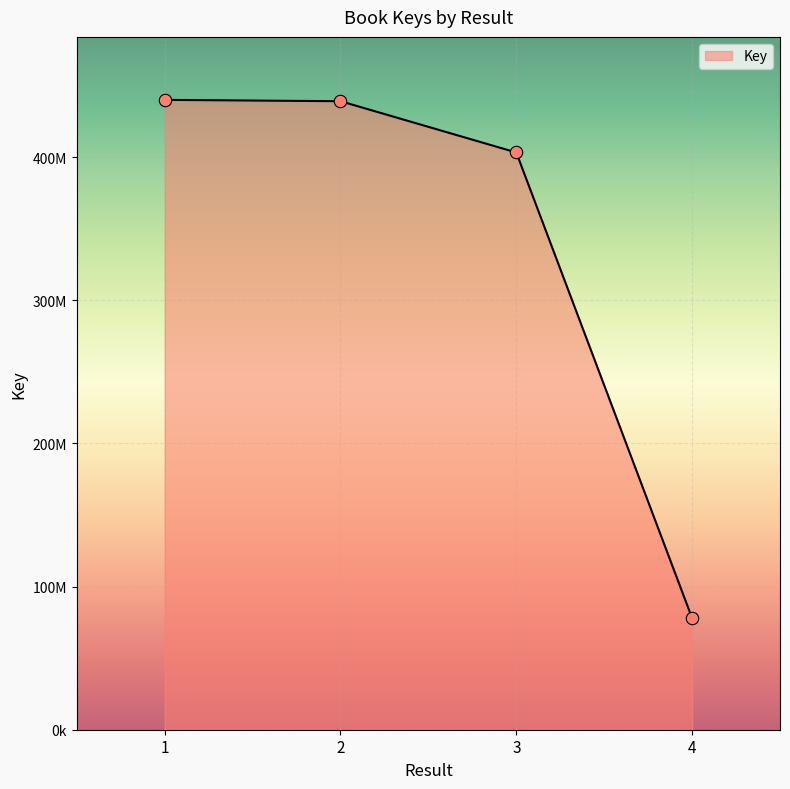

Approximately how many times larger is the value at 3 compared to 4?

5.2